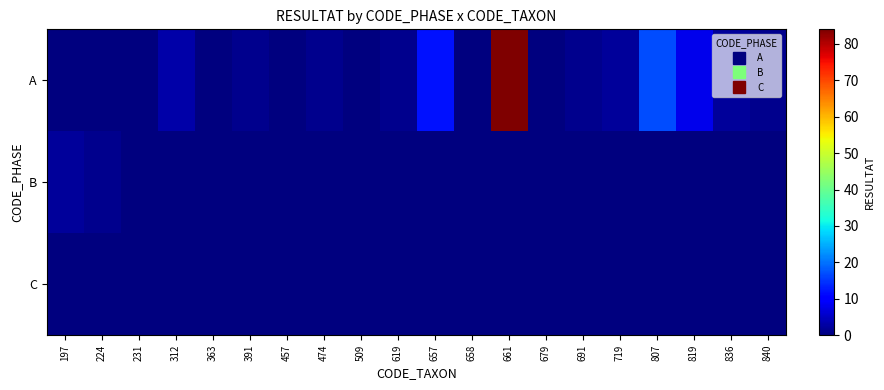

How many distinct data groups are displayed?

3